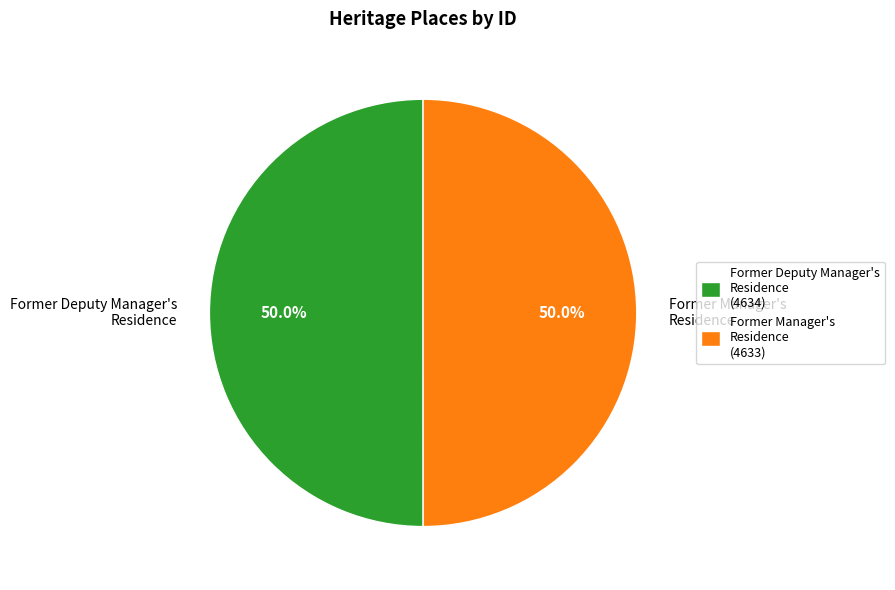

What is the total percentage of Former Deputy Manager's Residence and Former Manager's Residence?

100.0%